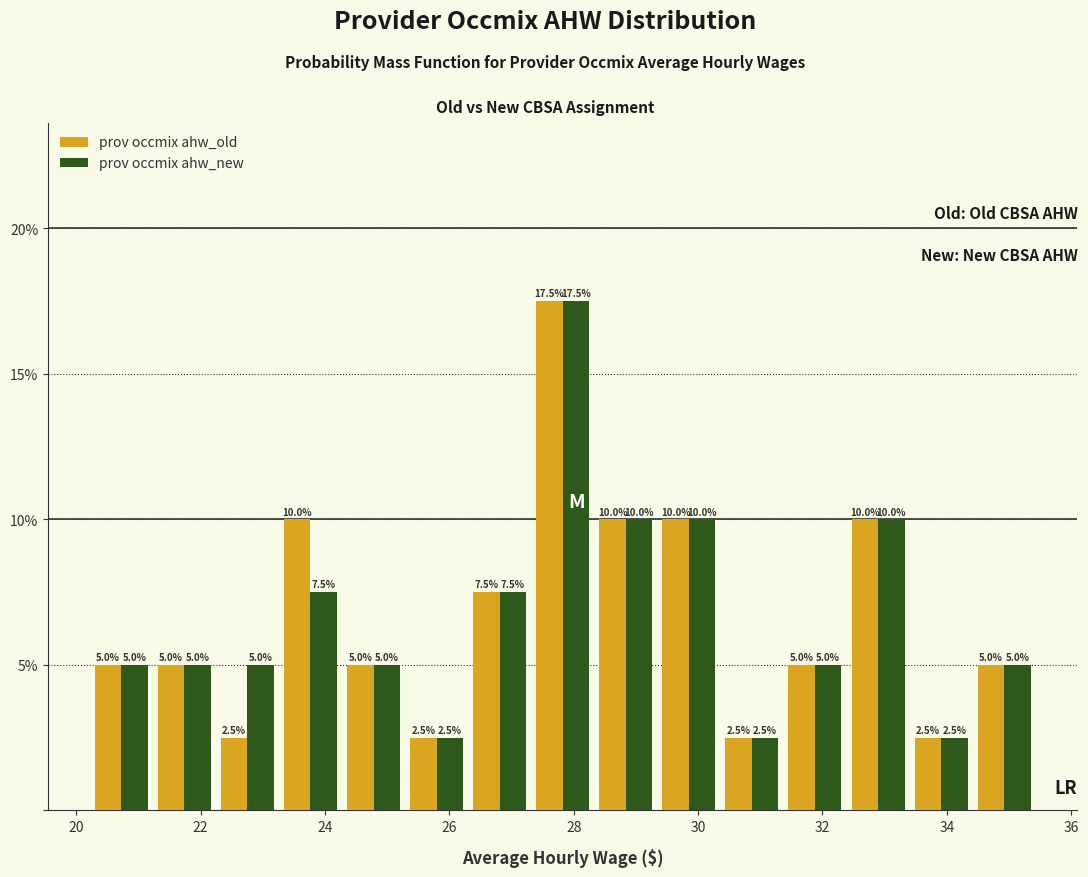

Reading left to right, transcribe this chart: for each range on the x-axis, give the height of each series' bar. The bar edges are not printed on the chart, so give them approximately, as read against the axis.

20.2 to 21.2: prov occmix ahw_old=5.0	prov occmix ahw_new=5.0
21.2 to 22.2: prov occmix ahw_old=5.0	prov occmix ahw_new=5.0
22.2 to 23.2: prov occmix ahw_old=2.5	prov occmix ahw_new=5.0
23.2 to 24.2: prov occmix ahw_old=10.0	prov occmix ahw_new=7.5
24.2 to 25.2: prov occmix ahw_old=5.0	prov occmix ahw_new=5.0
25.2 to 26.4: prov occmix ahw_old=2.5	prov occmix ahw_new=2.5
26.4 to 27.4: prov occmix ahw_old=7.5	prov occmix ahw_new=7.5
27.4 to 28.4: prov occmix ahw_old=17.5	prov occmix ahw_new=17.5
28.4 to 29.4: prov occmix ahw_old=10.0	prov occmix ahw_new=10.0
29.4 to 30.4: prov occmix ahw_old=10.0	prov occmix ahw_new=10.0
30.4 to 31.4: prov occmix ahw_old=2.5	prov occmix ahw_new=2.5
31.4 to 32.4: prov occmix ahw_old=5.0	prov occmix ahw_new=5.0
32.4 to 33.4: prov occmix ahw_old=10.0	prov occmix ahw_new=10.0
33.4 to 34.4: prov occmix ahw_old=2.5	prov occmix ahw_new=2.5
34.4 to 35.4: prov occmix ahw_old=5.0	prov occmix ahw_new=5.0